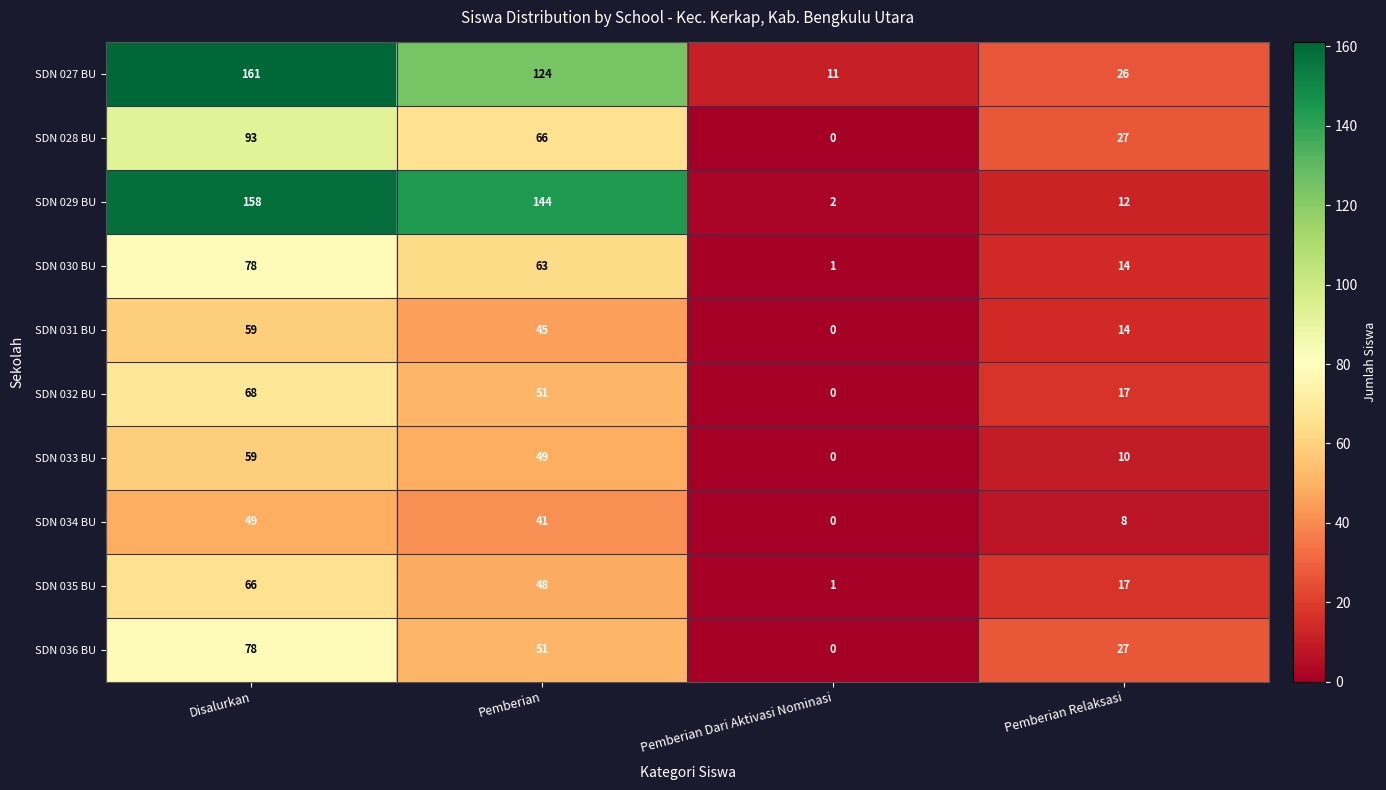

Which series has the largest total across all categories?

SDN 027 BU